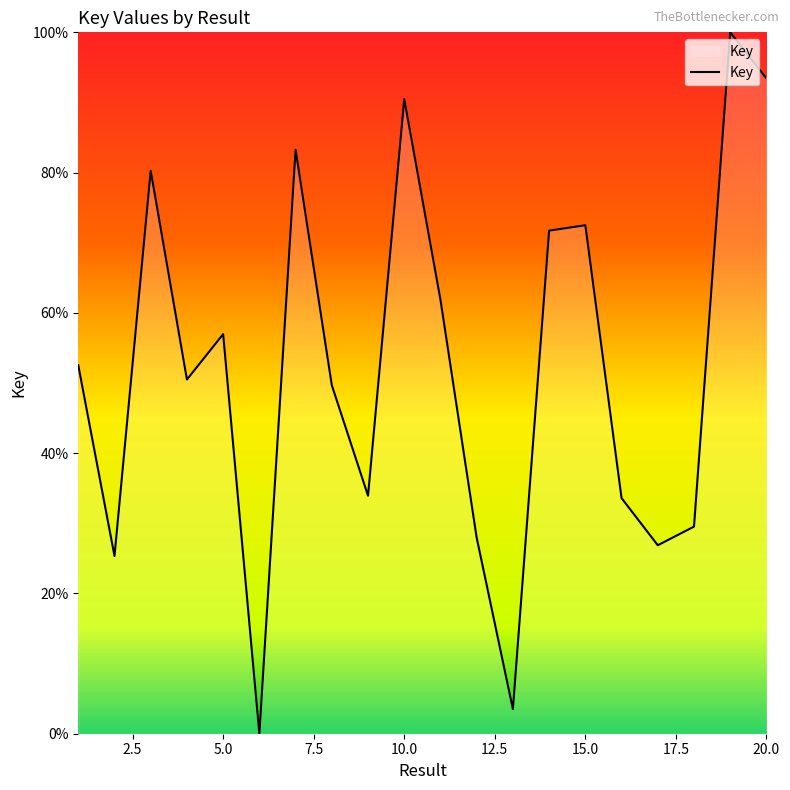

What is the maximum value shown in the chart?

100.0